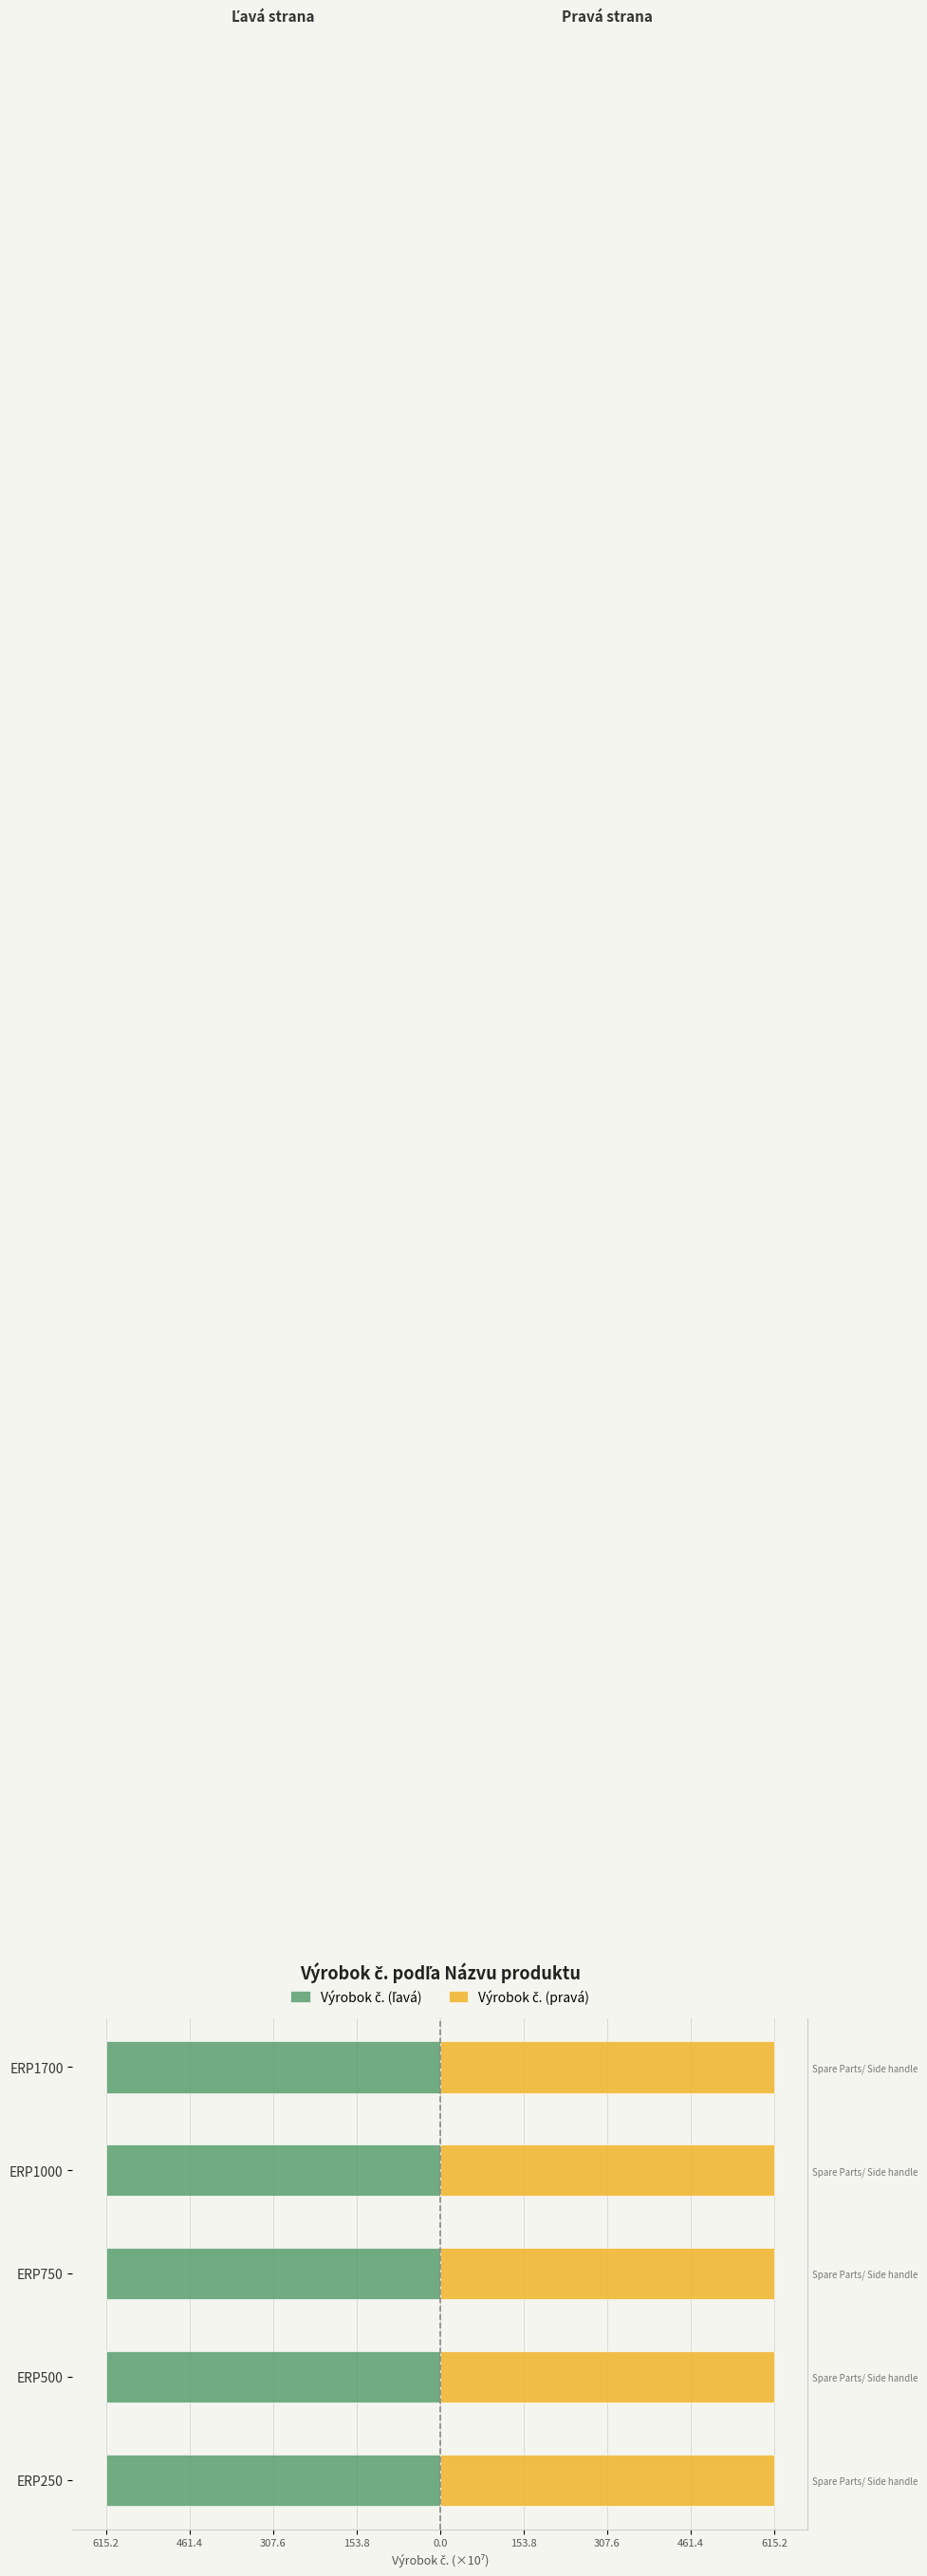

Which series has the largest range (max minus min)?

Výrobok č. (ľavá)